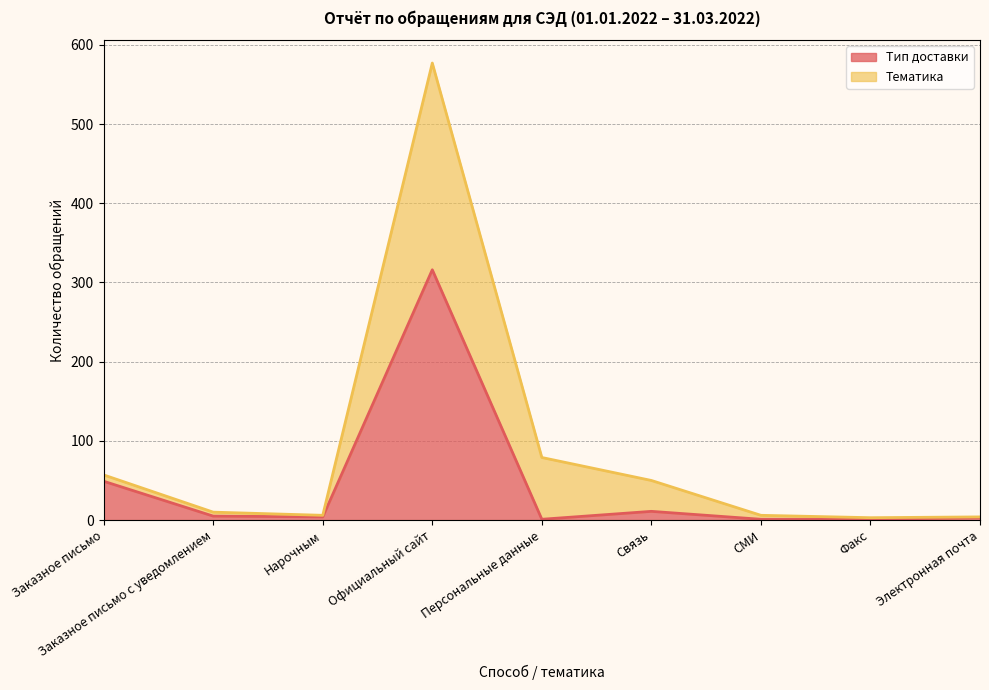

True or false: Тематика has more than 1 interior local peaks.

False